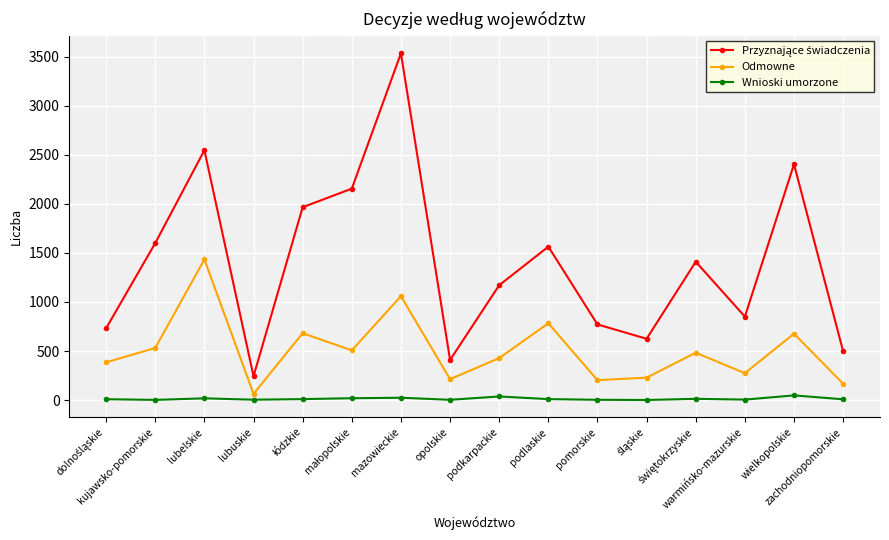

What is the greatest value displayed?

3535